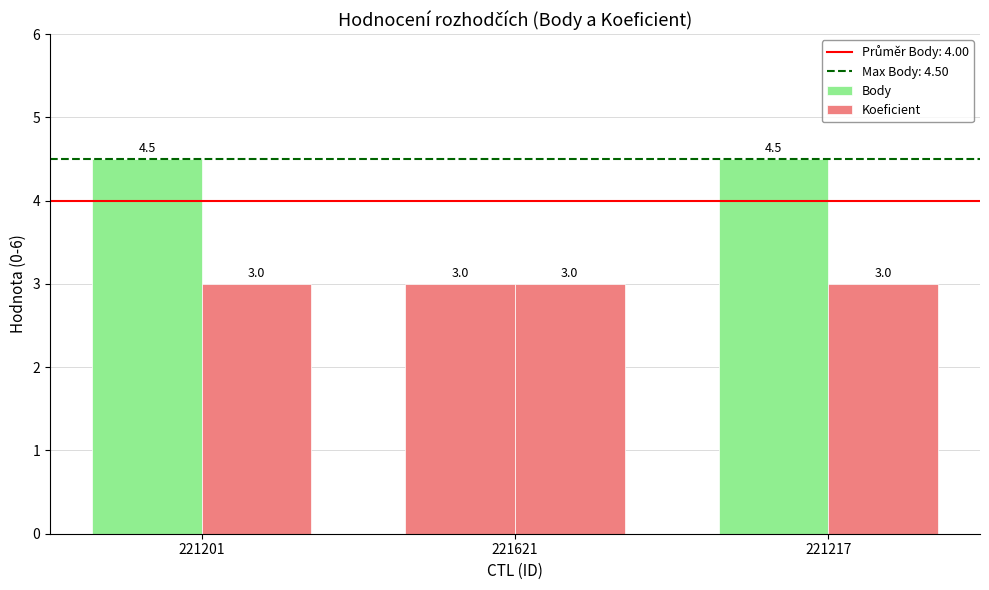

What is the approximate value of Koeficient at 221621?

3.0